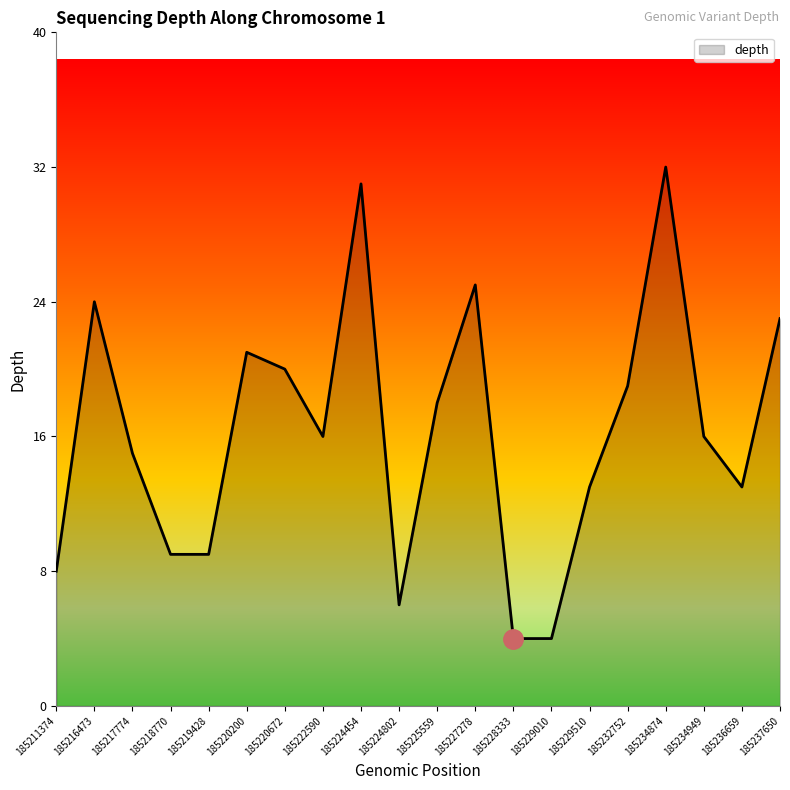

What is the difference between the values at 185228333 and 185211374?

4